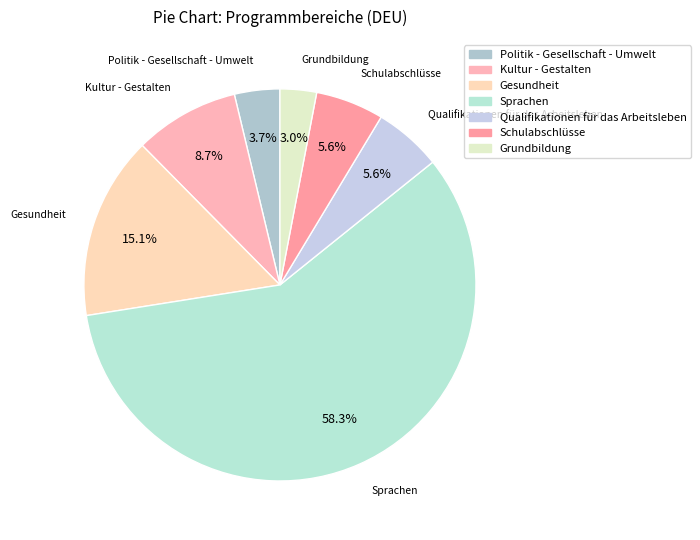

How many slices are in this pie chart?

7